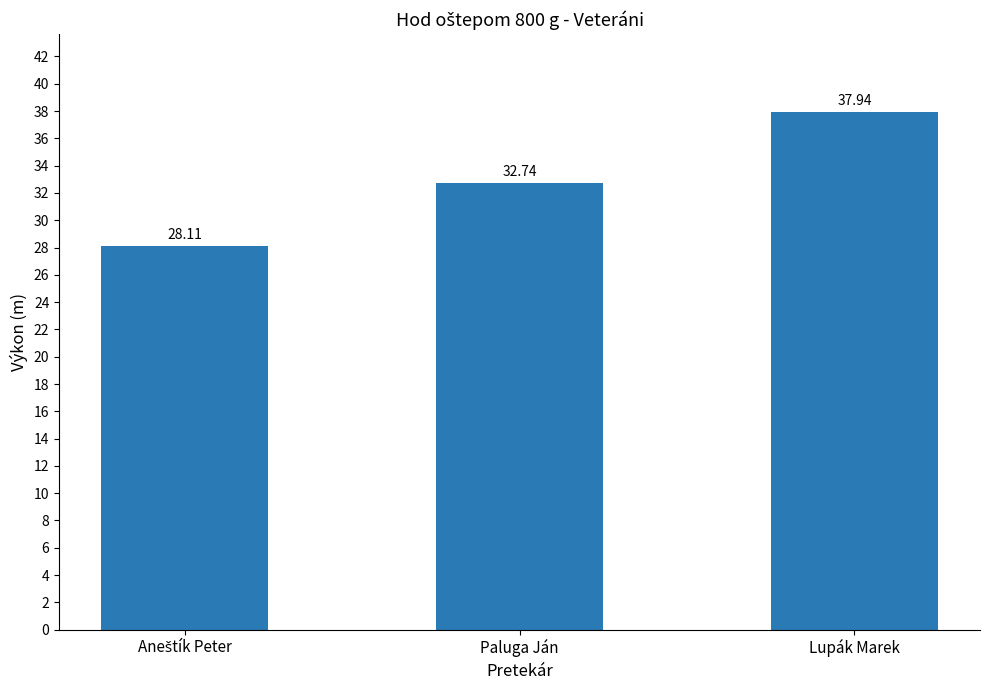

What is the average value?

32.9